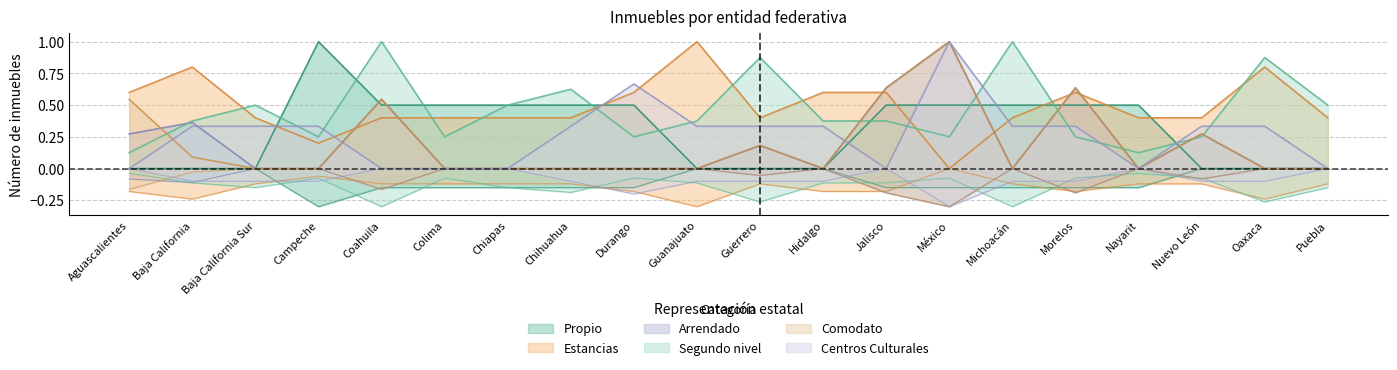

How many intersections are there between Propio and Comodato?

6